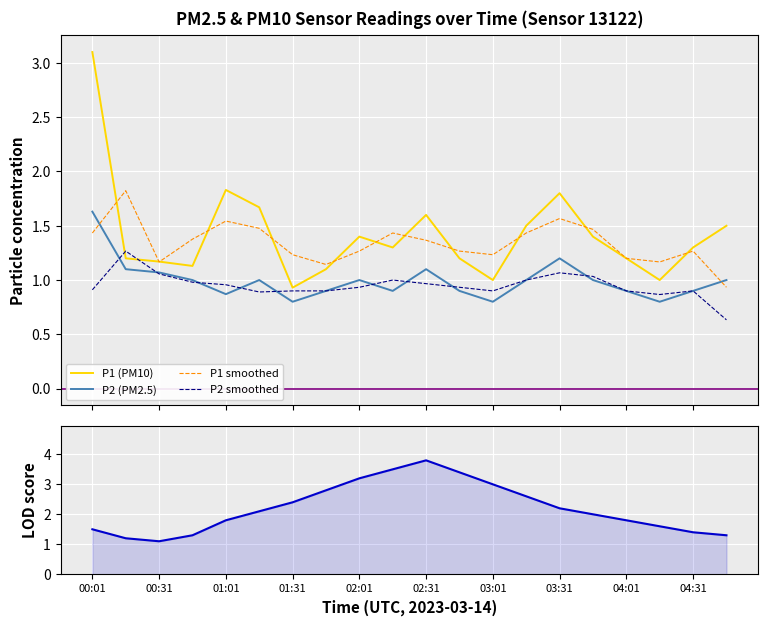

What is the minimum value shown in the chart?

0.6